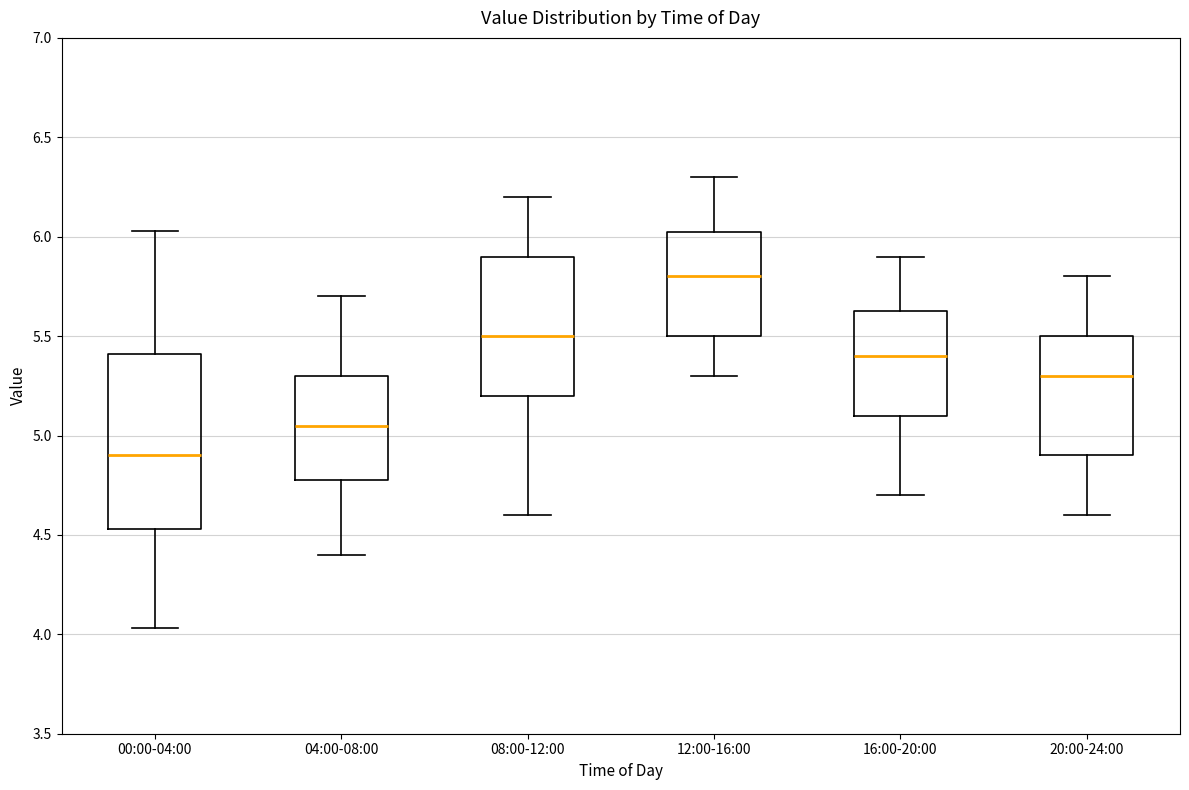

Comparing the boxes themselves (not the whiskers), which one is the tallest?

00:00-04:00